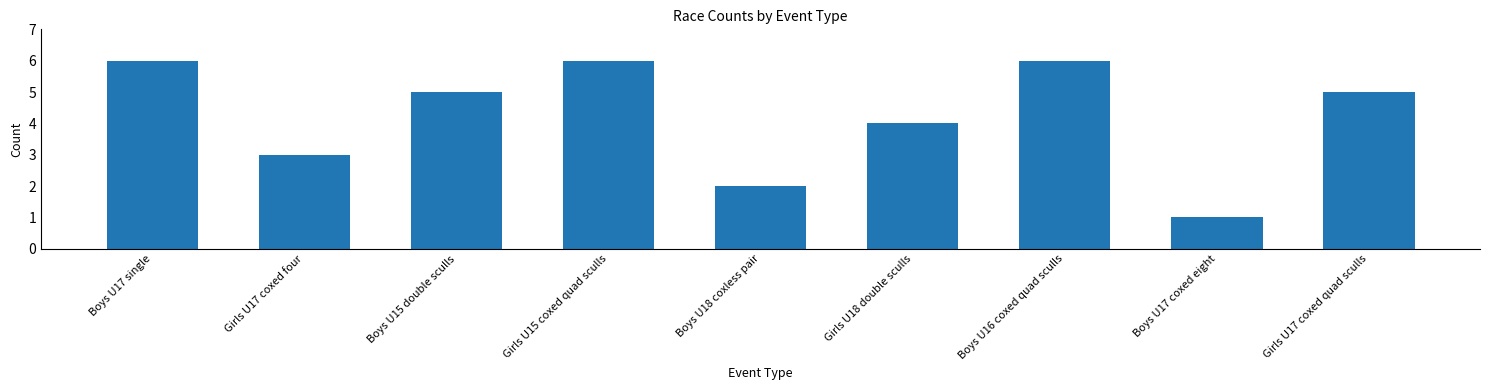

The chart shows a value of 9 at Boys U17 single. True or false?

False